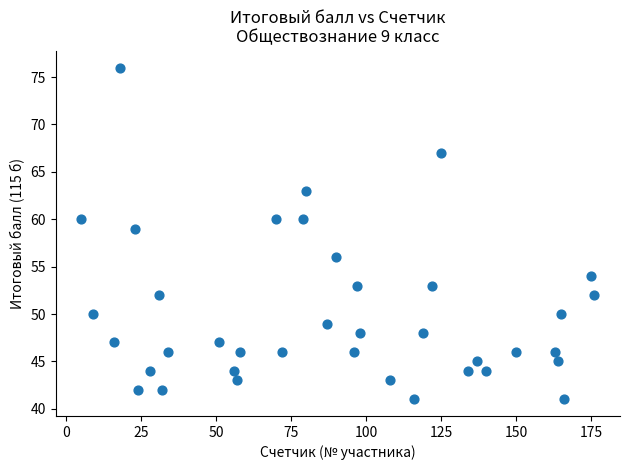

What is the range of Y values (max minus min)?

35